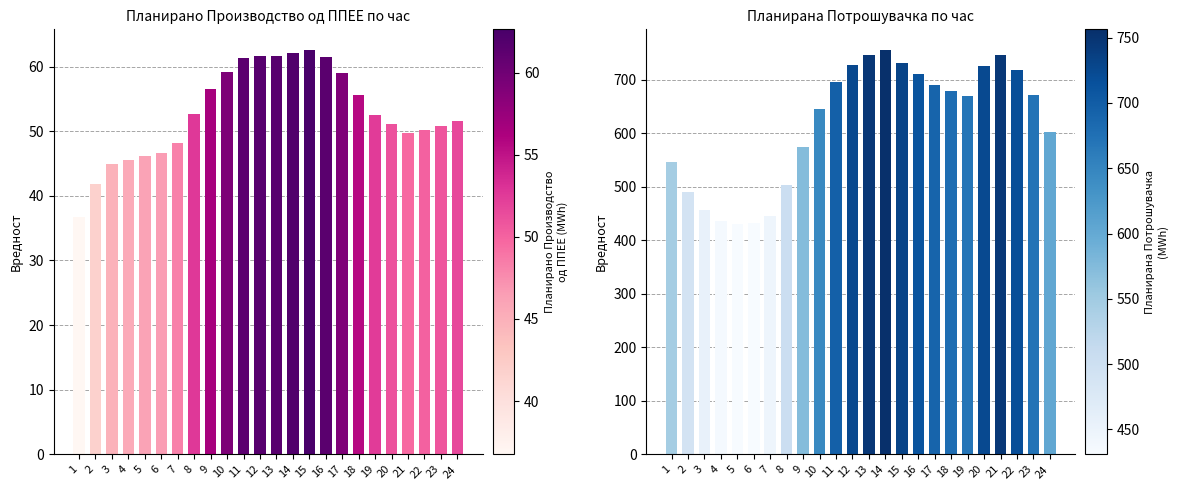

Between 9 and 16, which series saw the biggest shift?

Планирана Потрошувачка